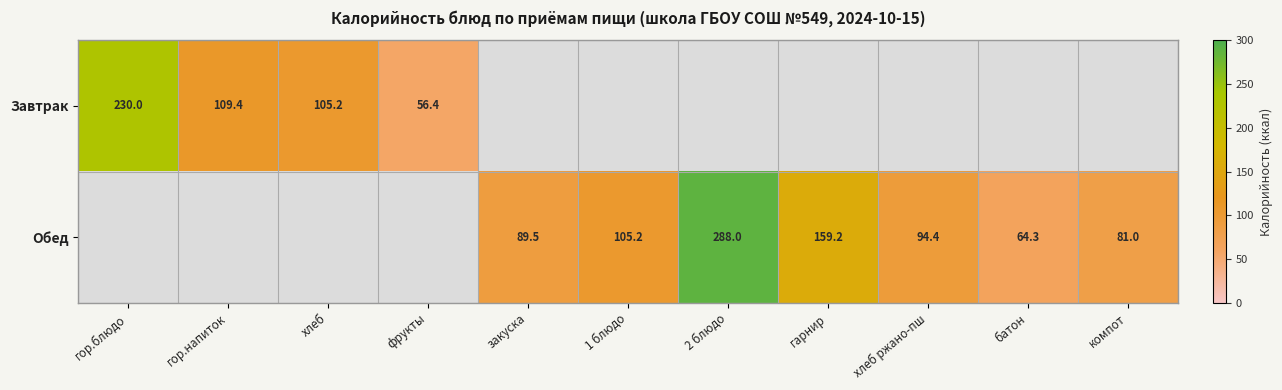

The value of Завтрак at хлеб is 32.0. True or false?

False